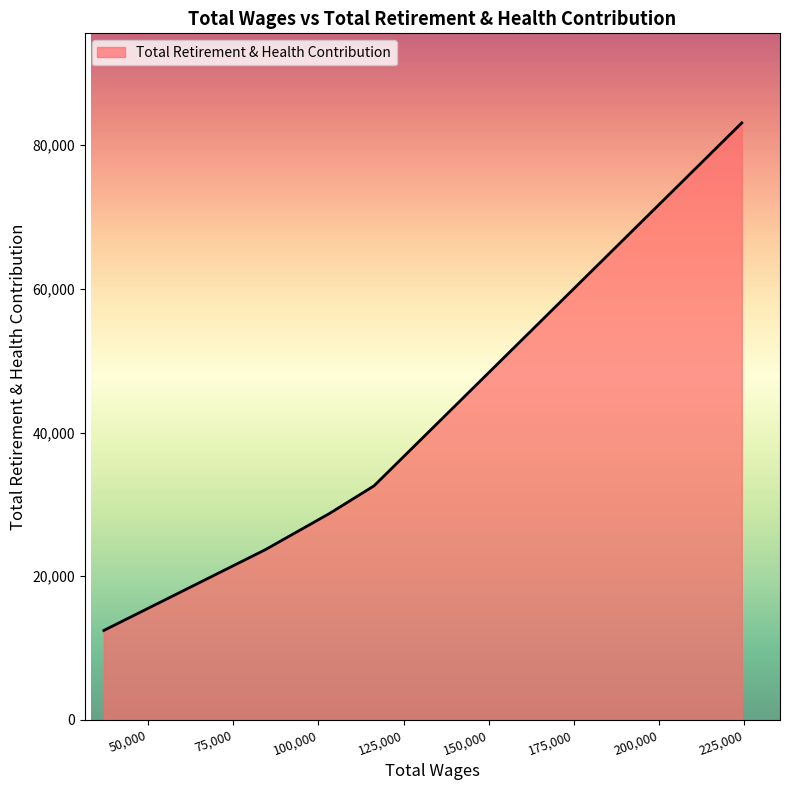

What is the maximum value shown in the chart?

83099